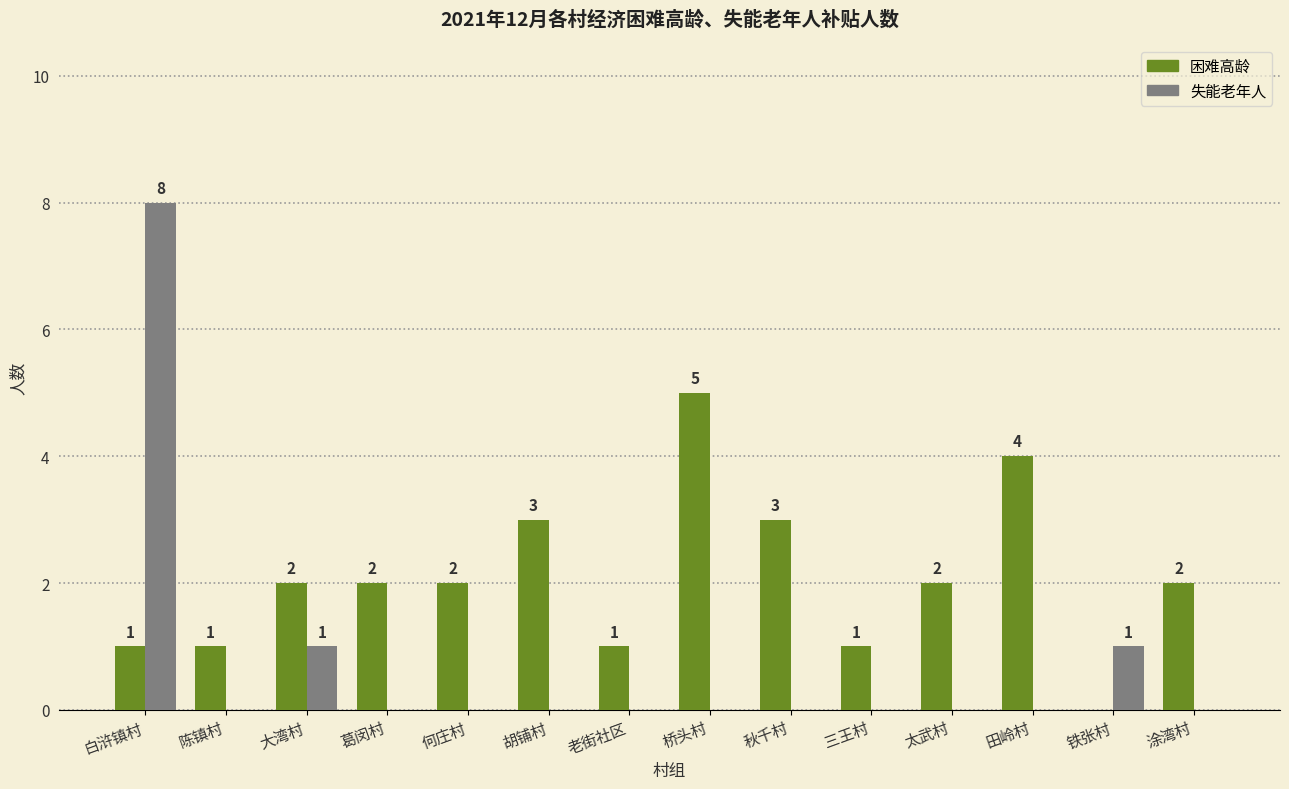

Reading left to right, list all the values displayed in this chart.

困难高龄: 1	1	2	2	2	3	1	5	3	1	2	4	0	2
失能老年人: 8	0	1	0	0	0	0	0	0	0	0	0	1	0